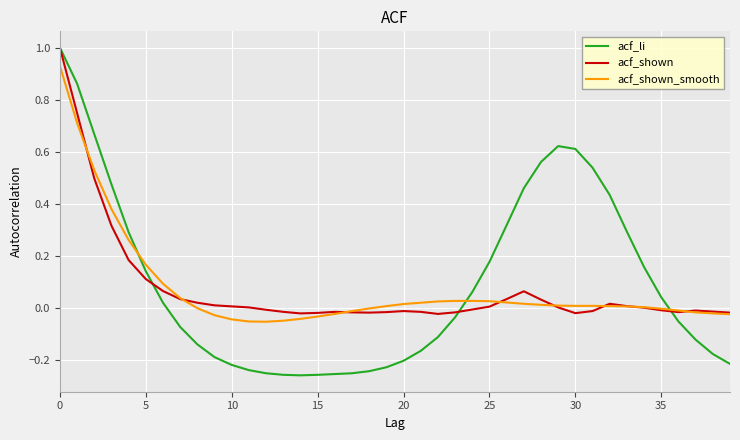

Which series has the widest spread of values?

acf_li